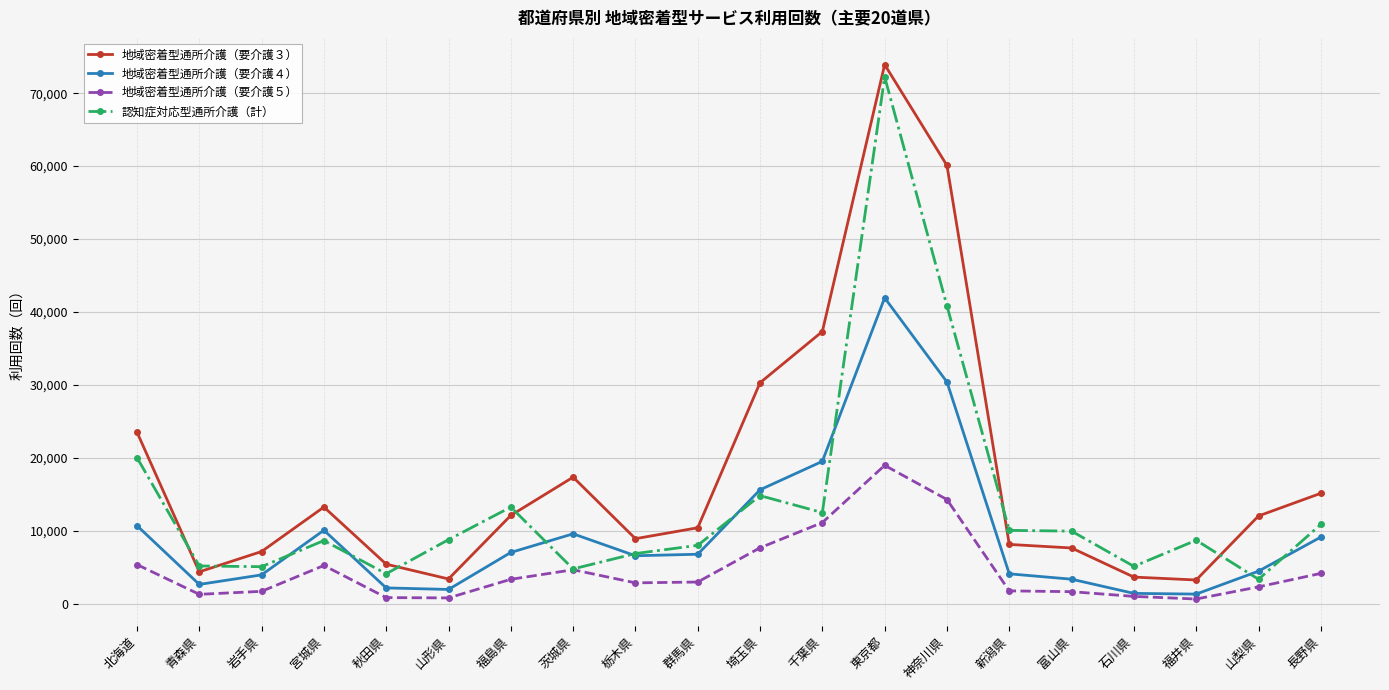

Does the chart have visible grid lines?

Yes